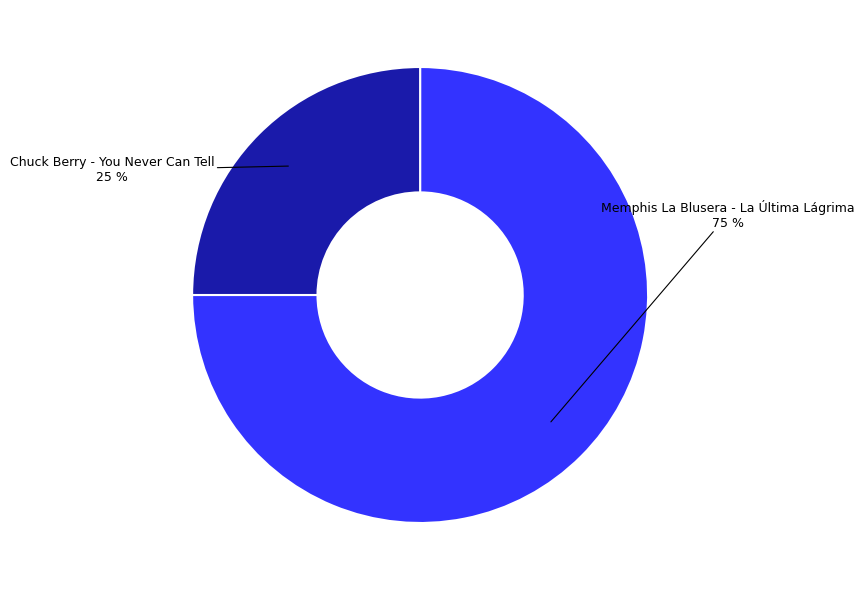

Rank the categories by value from highest to lowest.

Memphis La Blusera - La Última Lágrima, Chuck Berry - You Never Can Tell